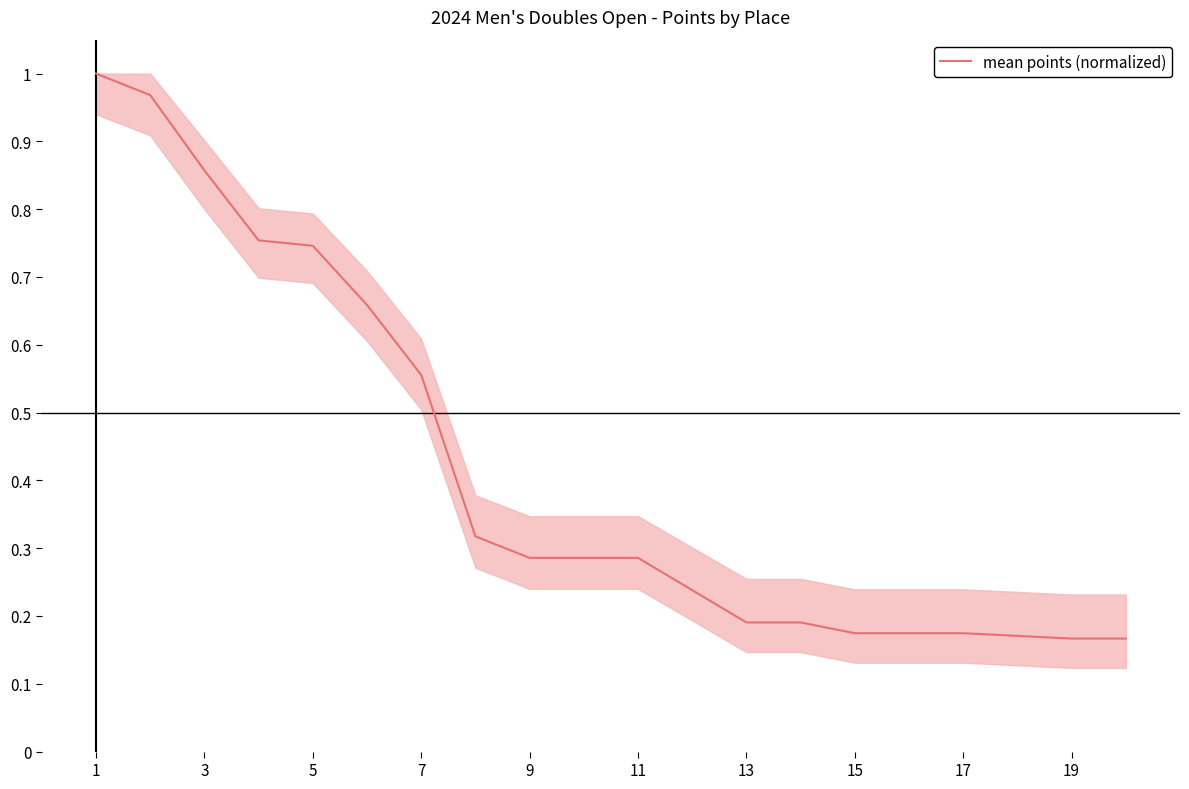

How many data points does each series have?

20